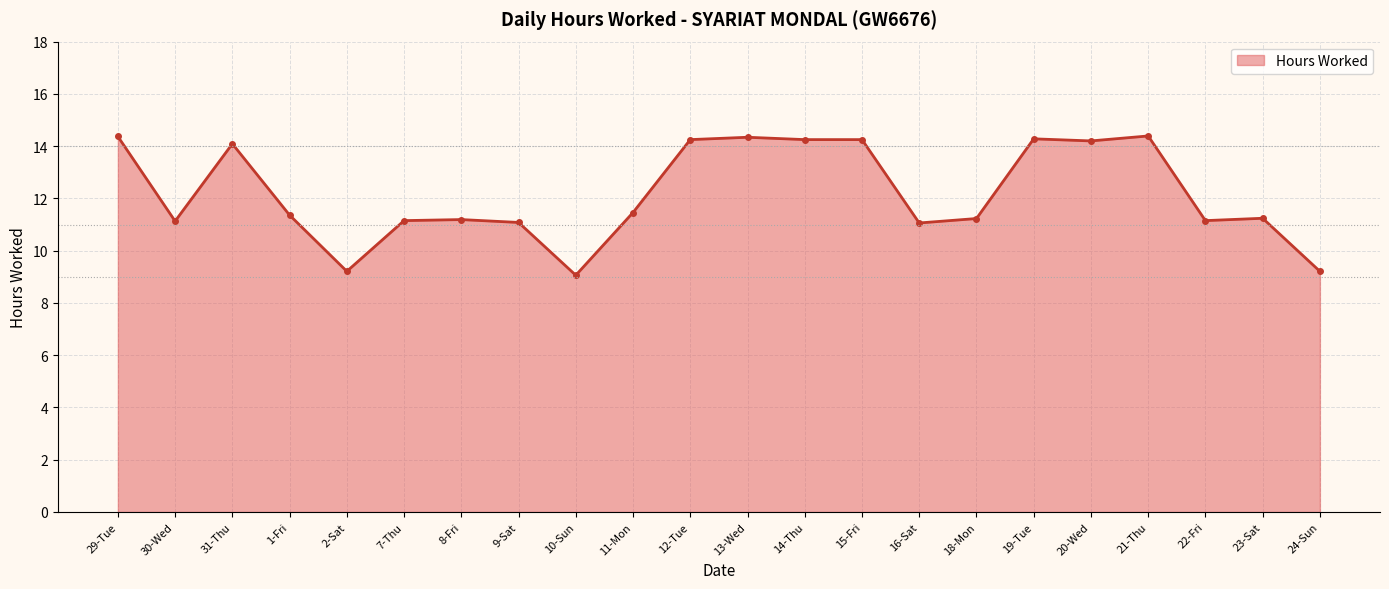

Does the chart have visible grid lines?

Yes